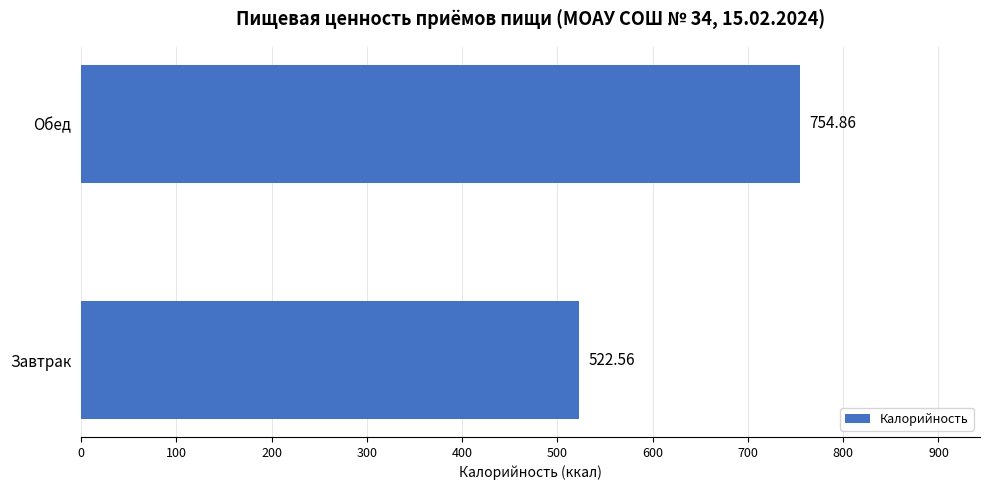

Where is the data nearest to the value 638?

Завтрак